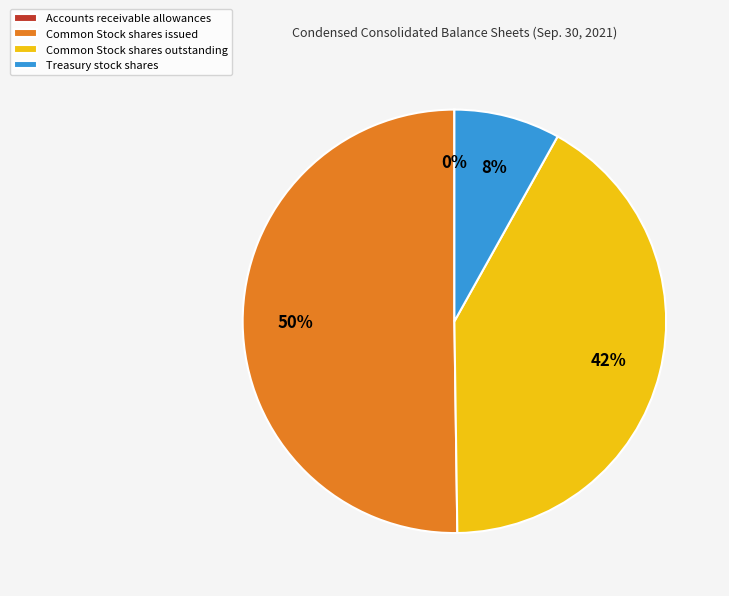

To the nearest percent, what percentage of the pie is Treasury stock shares?

8%